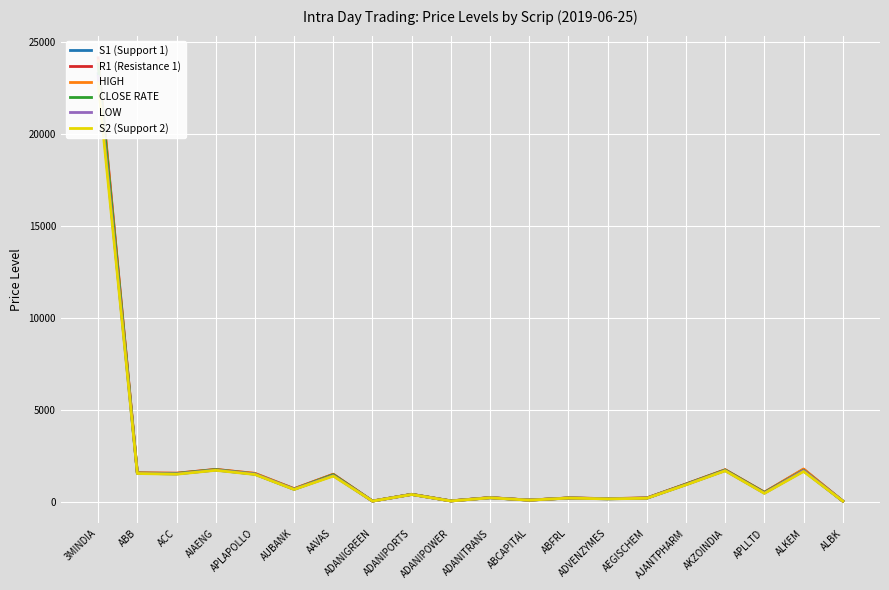

List the series in order of their peak value, highest first.

R1 (Resistance 1), HIGH, CLOSE RATE, S1 (Support 1), LOW, S2 (Support 2)